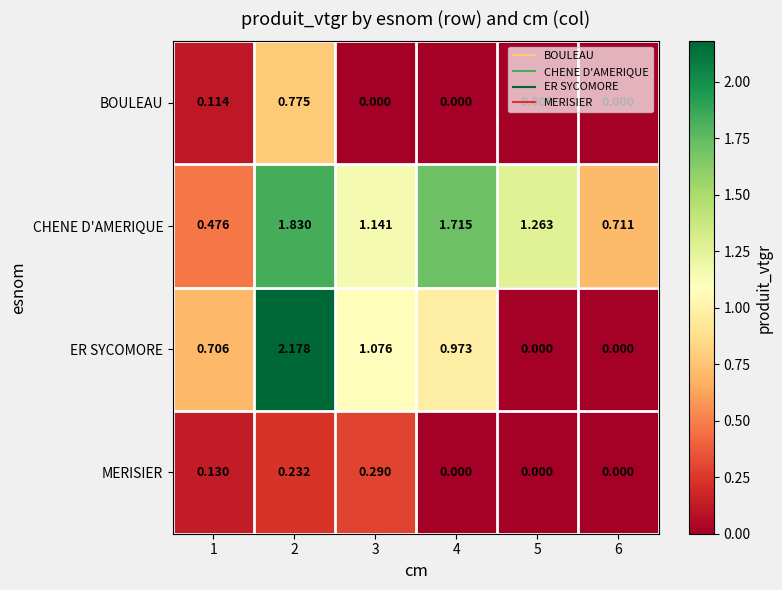

At how many categories does at least one series exceed 0?

6